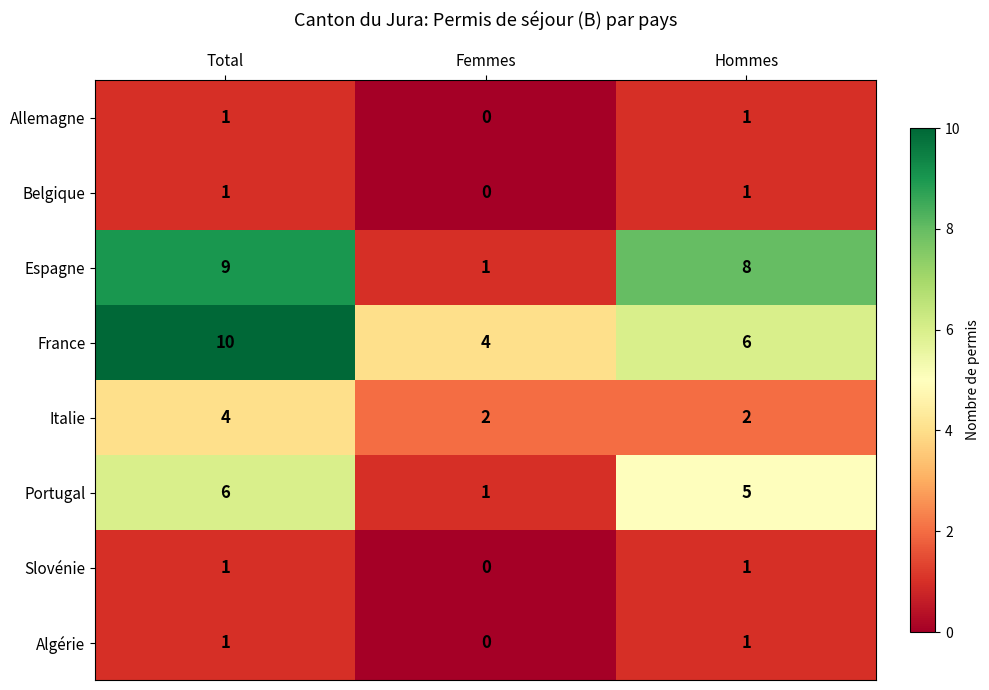

Which series has the largest range (max minus min)?

Espagne